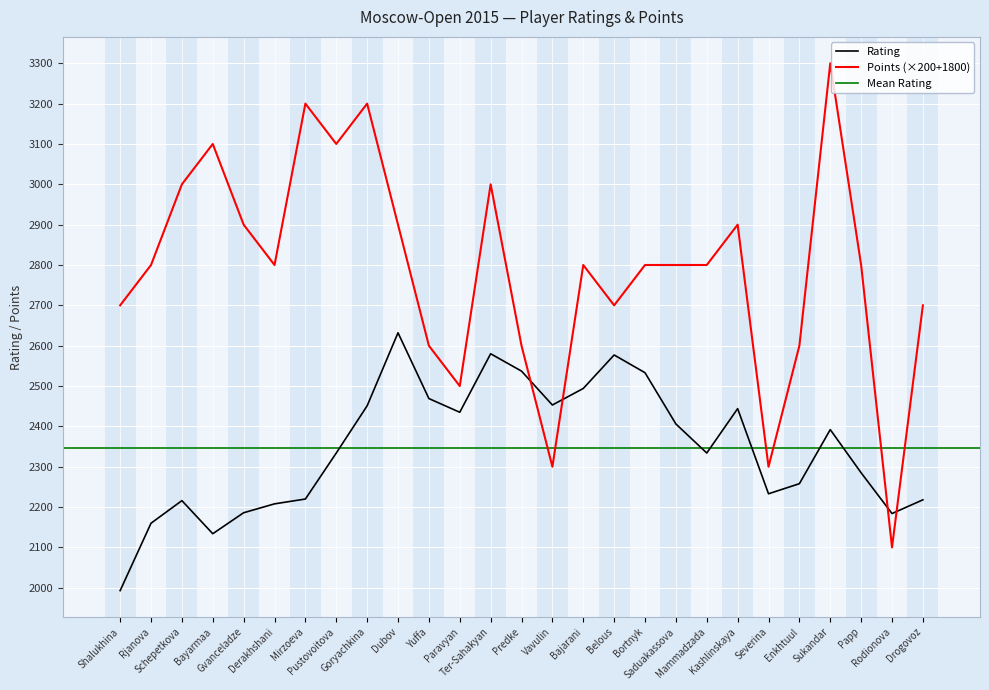

Reading right to left, list all the values displayed in this chart.

Rating: Drogovoz=2218	Rodionova=2184	Papp=2285	Sukandar=2392	Enkhtuul=2258	Severina=2233	Kashlinskaya=2444	Mammadzada=2334	Saduakassova=2406	Bortnyk=2533	Belous=2577	Bajarani=2494	Vavulin=2453	Predke=2537	Ter-Sahakyan=2580	Paravyan=2435	Yuffa=2469	Dubov=2632	Goryachkina=2451	Pustovoitova=2334	Mirzoeva=2220	Derakhshani=2208	Gvanceladze=2186	Bayarmaa=2134	Schepetkova=2216	Rjanova=2160	Shalukhina=1993
Points: Drogovoz=2700	Rodionova=2100	Papp=2800	Sukandar=3300	Enkhtuul=2600	Severina=2300	Kashlinskaya=2900	Mammadzada=2800	Saduakassova=2800	Bortnyk=2800	Belous=2700	Bajarani=2800	Vavulin=2300	Predke=2600	Ter-Sahakyan=3000	Paravyan=2500	Yuffa=2600	Dubov=2900	Goryachkina=3200	Pustovoitova=3100	Mirzoeva=3200	Derakhshani=2800	Gvanceladze=2900	Bayarmaa=3100	Schepetkova=3000	Rjanova=2800	Shalukhina=2700